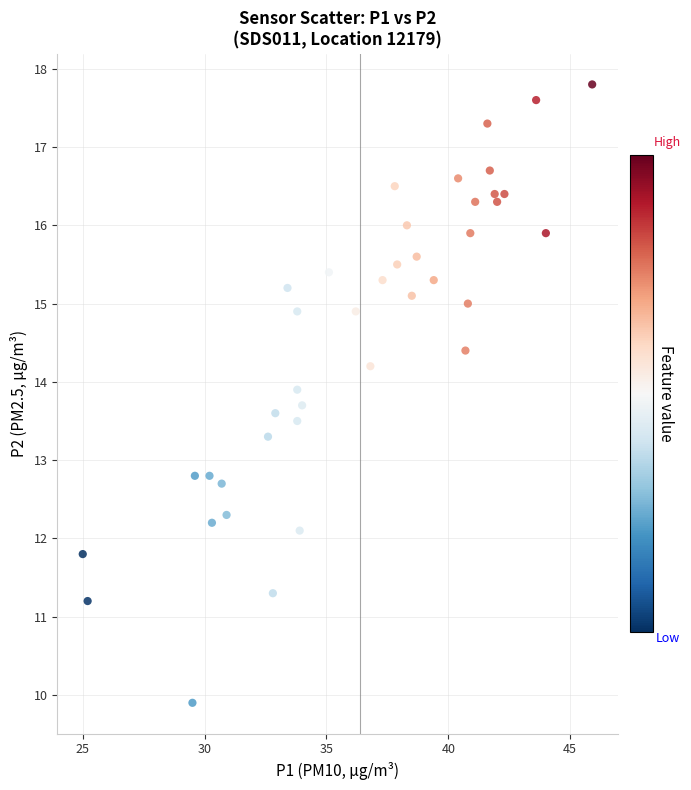

What is the range of Y values (max minus min)?

7.9